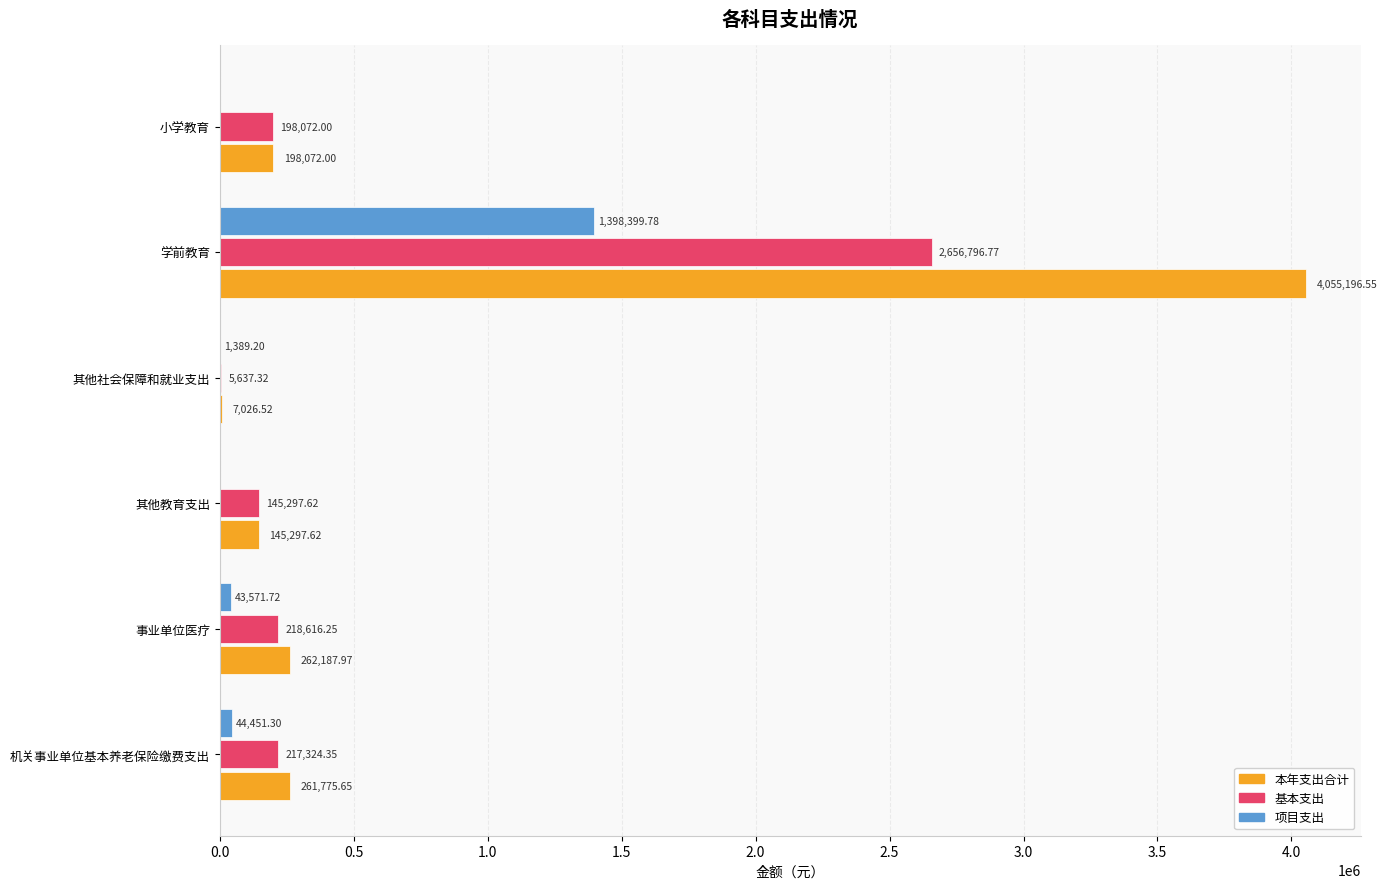

At which label does 本年支出合计 reach its peak?

学前教育